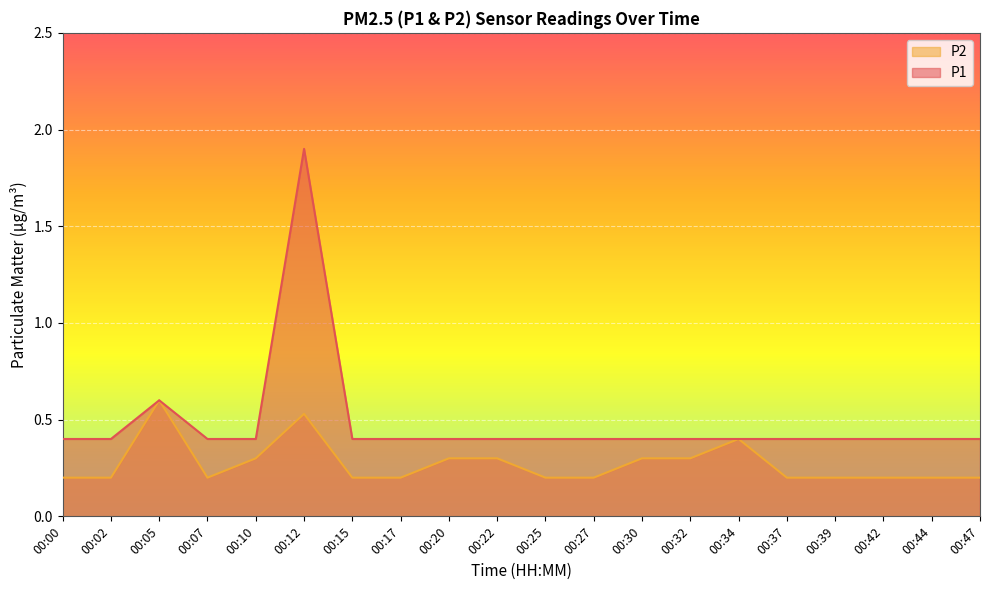

True or false: P2 and P1 intersect in this chart.

False